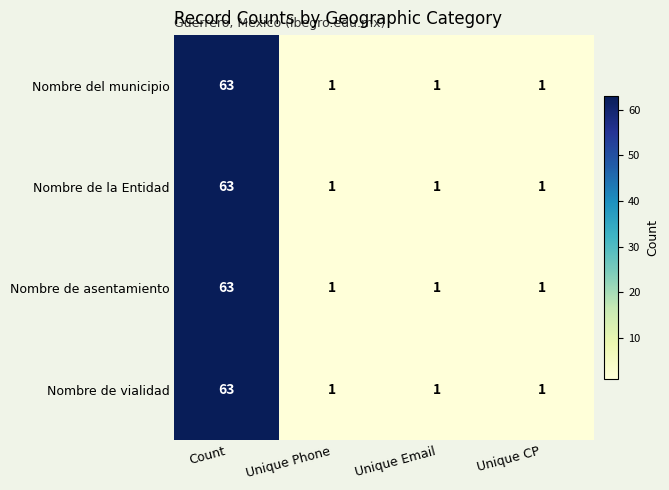

Reading right to left, what are all the values shown in this chart?

Nombre del municipio: 1	1	1	63
Nombre de la Entidad: 1	1	1	63
Nombre de asentamiento: 1	1	1	63
Nombre de vialidad: 1	1	1	63